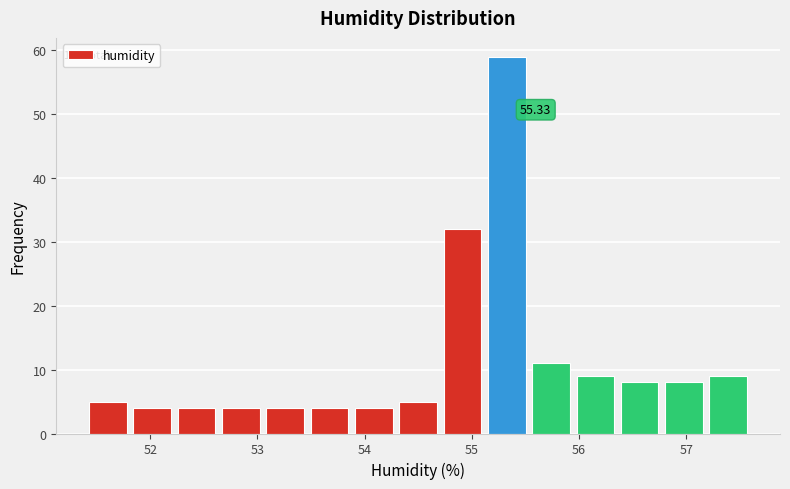

Over which range of the x-axis is the bar tallest?

55.1 to 55.5